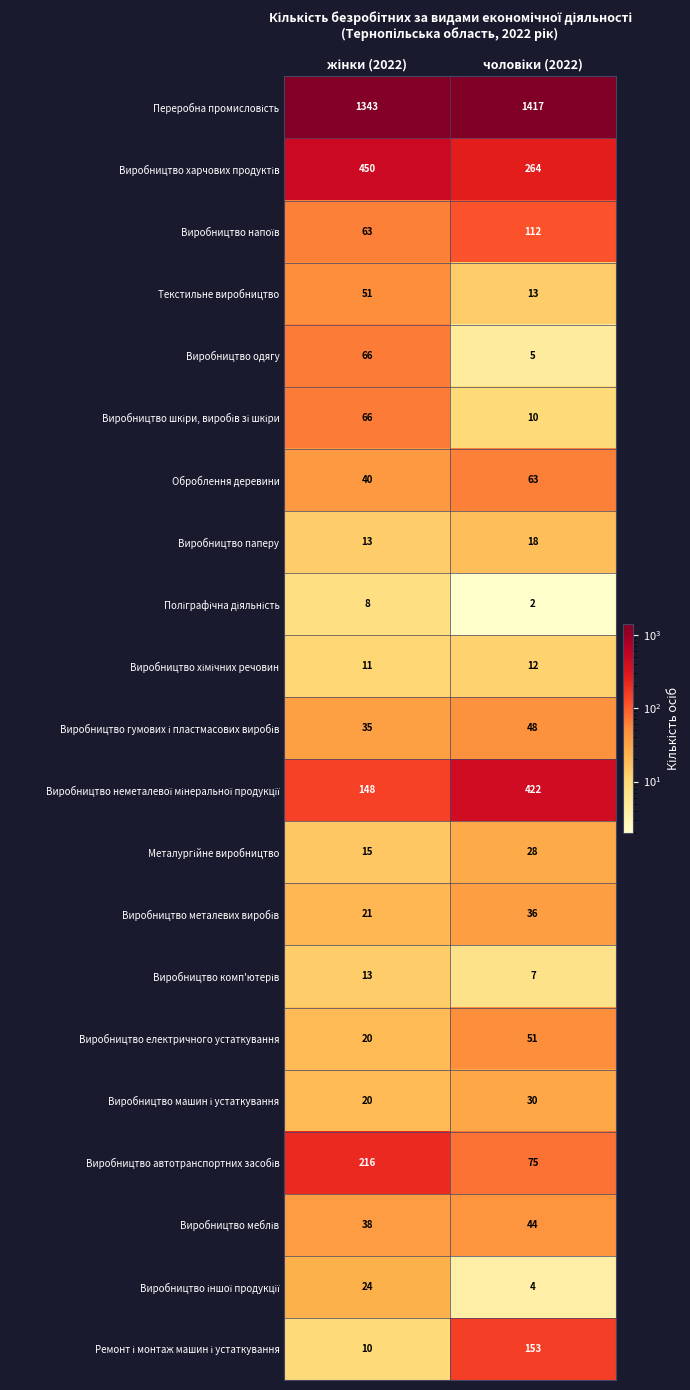

What is the difference between the maximum and minimum values in the Виробництво одягу series?

61